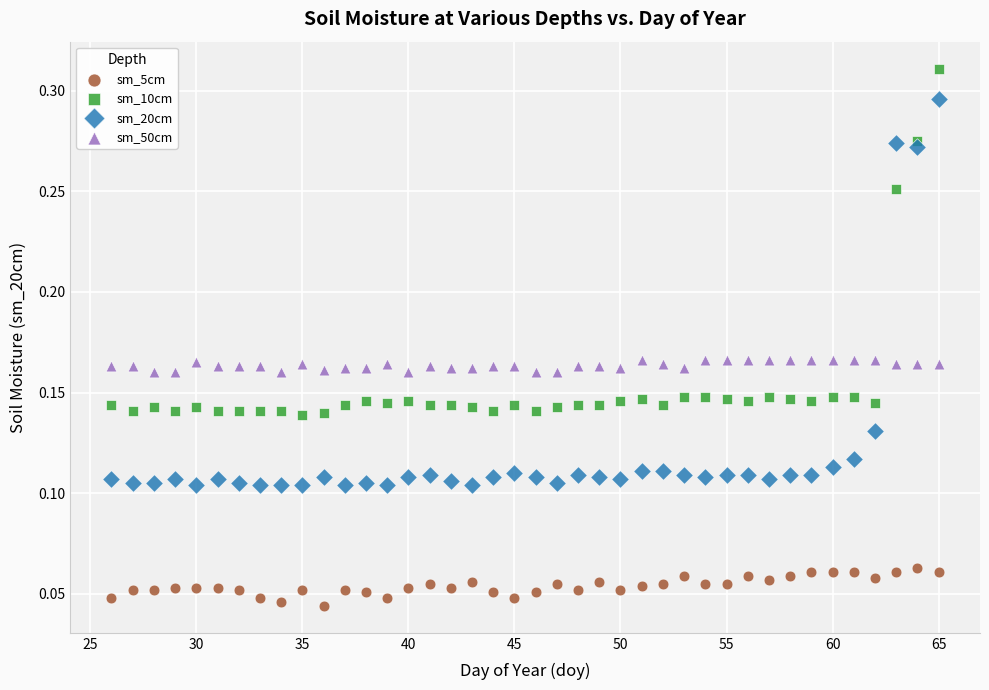

What is the X range (max minus min) for the scatter plot?

39.0